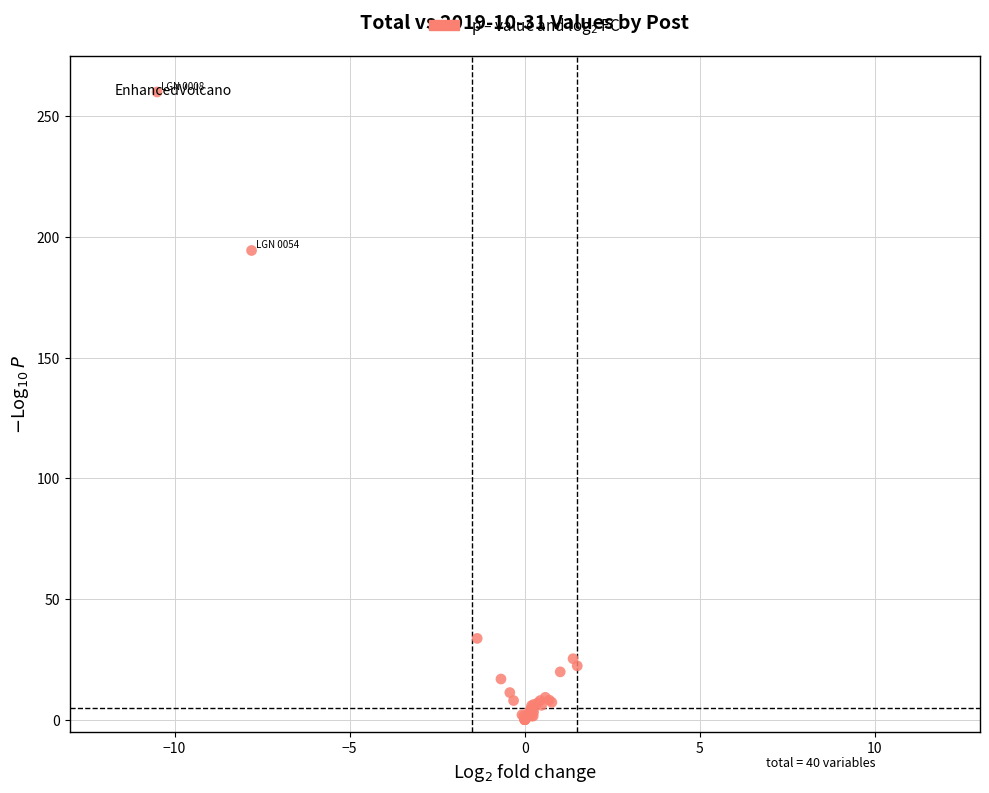

What Y value in the scatter plot is closest to 130?

194.3